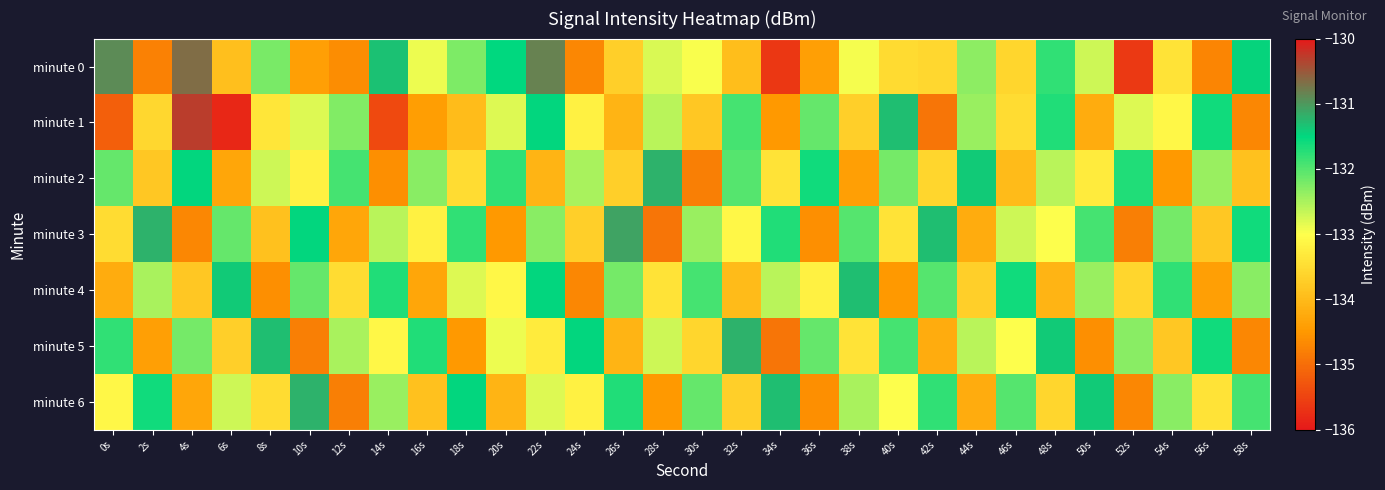

Reading right to left, extract all data points from this chart.

minute 0: 58s=-131.5	56s=-134.7	54s=-133.4	52s=-135.6	50s=-132.7	48s=-131.8	46s=-133.6	44s=-132.3	42s=-133.6	40s=-133.5	38s=-132.9	36s=-134.4	34s=-135.6	32s=-133.9	30s=-133.0	28s=-132.8	26s=-133.7	24s=-134.7	22s=-130.8	20s=-131.5	18s=-132.2	16s=-132.9	14s=-131.3	12s=-134.6	10s=-134.4	8s=-132.2	6s=-133.9	4s=-130.7	2s=-134.8	0s=-130.9
minute 1: 58s=-134.7	56s=-131.6	54s=-133.1	52s=-132.8	50s=-134.2	48s=-131.7	46s=-133.5	44s=-132.4	42s=-134.9	40s=-131.3	38s=-133.7	36s=-132.1	34s=-134.5	32s=-131.9	30s=-133.8	28s=-132.6	26s=-134.1	24s=-133.2	22s=-131.5	20s=-132.8	18s=-134.0	16s=-134.4	14s=-135.4	12s=-132.3	10s=-132.8	8s=-133.4	6s=-135.8	4s=-130.3	2s=-133.6	0s=-135.2
minute 2: 58s=-133.9	56s=-132.4	54s=-134.5	52s=-131.7	50s=-133.3	48s=-132.6	46s=-134.0	44s=-131.4	42s=-133.6	40s=-132.2	38s=-134.4	36s=-131.6	34s=-133.4	32s=-132.0	30s=-134.8	28s=-131.2	26s=-133.7	24s=-132.5	22s=-134.1	20s=-131.8	18s=-133.5	16s=-132.3	14s=-134.6	12s=-131.9	10s=-133.2	8s=-132.7	6s=-134.3	4s=-131.5	2s=-133.8	0s=-132.1
minute 3: 58s=-131.6	56s=-133.8	54s=-132.2	52s=-134.8	50s=-131.9	48s=-133.0	46s=-132.7	44s=-134.2	42s=-131.3	40s=-133.4	38s=-132.0	36s=-134.6	34s=-131.7	32s=-133.1	30s=-132.4	28s=-134.9	26s=-131.1	24s=-133.7	22s=-132.3	20s=-134.5	18s=-131.8	16s=-133.2	14s=-132.6	12s=-134.3	10s=-131.5	8s=-133.9	6s=-132.1	4s=-134.7	2s=-131.2	0s=-133.5
minute 4: 58s=-132.3	56s=-134.4	54s=-131.8	52s=-133.6	50s=-132.4	48s=-134.1	46s=-131.6	44s=-133.7	42s=-132.0	40s=-134.5	38s=-131.3	36s=-133.2	34s=-132.6	32s=-134.0	30s=-131.9	28s=-133.4	26s=-132.2	24s=-134.7	22s=-131.5	20s=-133.1	18s=-132.8	16s=-134.3	14s=-131.7	12s=-133.5	10s=-132.1	8s=-134.6	6s=-131.4	4s=-133.8	2s=-132.5	0s=-134.2
minute 5: 58s=-134.7	56s=-131.6	54s=-133.8	52s=-132.3	50s=-134.6	48s=-131.4	46s=-133.0	44s=-132.6	42s=-134.2	40s=-131.9	38s=-133.4	36s=-132.1	34s=-134.9	32s=-131.2	30s=-133.6	28s=-132.7	26s=-134.1	24s=-131.5	22s=-133.3	20s=-132.9	18s=-134.5	16s=-131.7	14s=-133.1	12s=-132.5	10s=-134.8	8s=-131.3	6s=-133.7	4s=-132.2	2s=-134.4	0s=-131.8
minute 6: 58s=-131.9	56s=-133.4	54s=-132.3	52s=-134.7	50s=-131.4	48s=-133.6	46s=-132.0	44s=-134.2	42s=-131.8	40s=-133.0	38s=-132.5	36s=-134.6	34s=-131.3	32s=-133.7	30s=-132.1	28s=-134.5	26s=-131.7	24s=-133.2	22s=-132.8	20s=-134.1	18s=-131.5	16s=-133.9	14s=-132.4	12s=-134.8	10s=-131.2	8s=-133.5	6s=-132.7	4s=-134.3	2s=-131.6	0s=-133.1